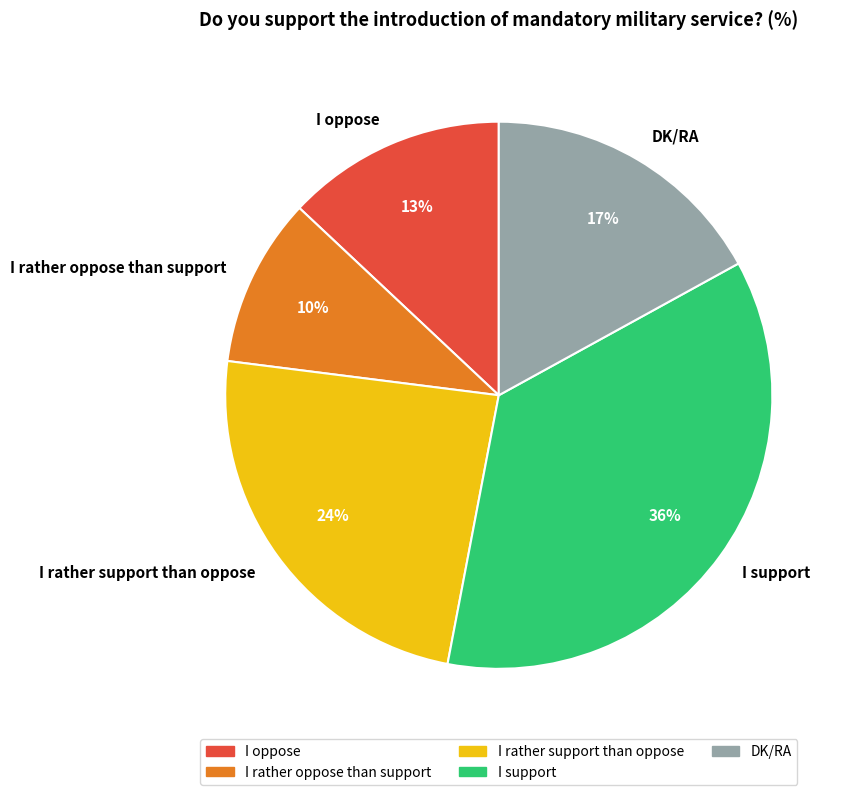

To the nearest percent, what is the average slice percentage?

20%